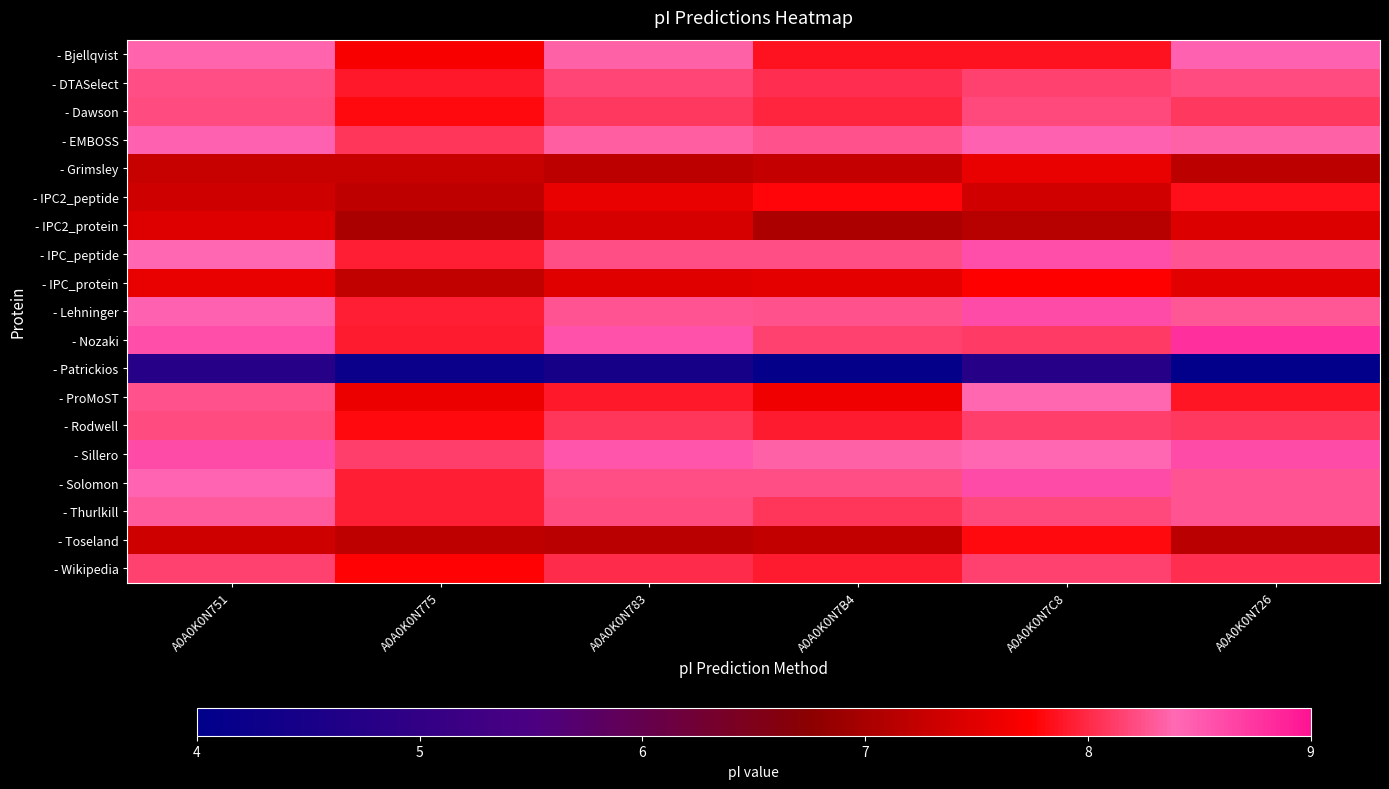

Which series changed the most between A0A0K0N7B4 and A0A0K0N726?

- Nozaki